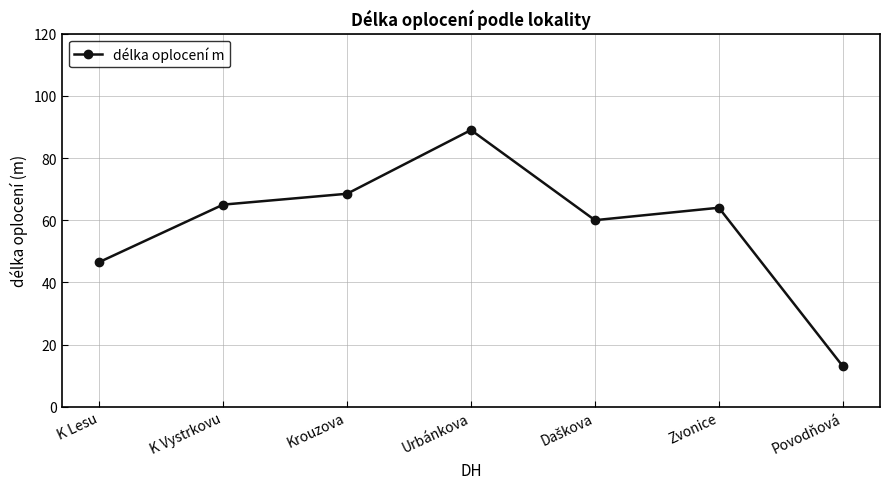

Where is the first local maximum?

Urbánkova